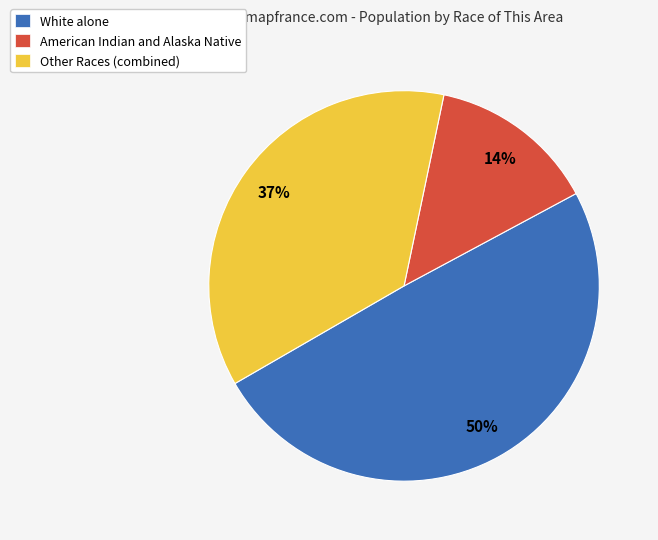

How many segments does this pie chart have?

3